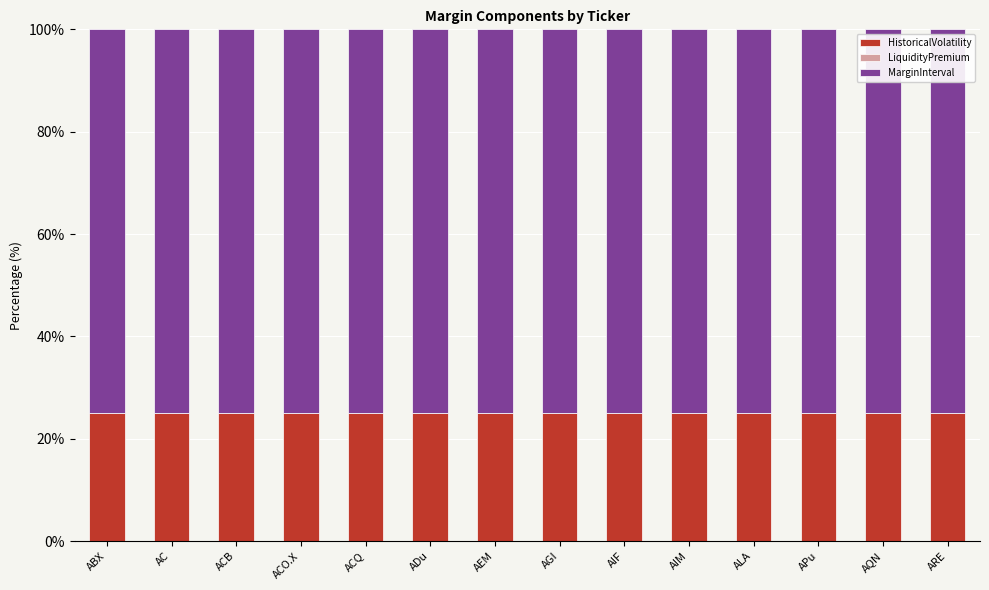

What is the average value of the HistoricalVolatility series?

25.0